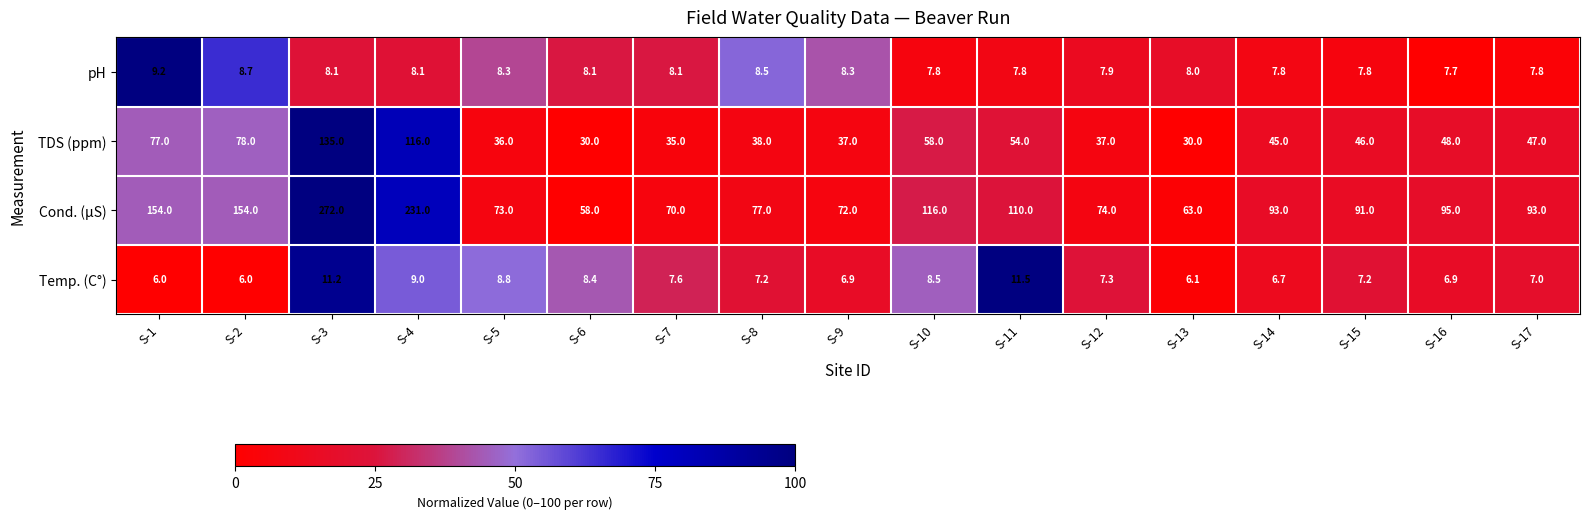

Which series changed the most between S-2 and S-4?

Cond. (µS)